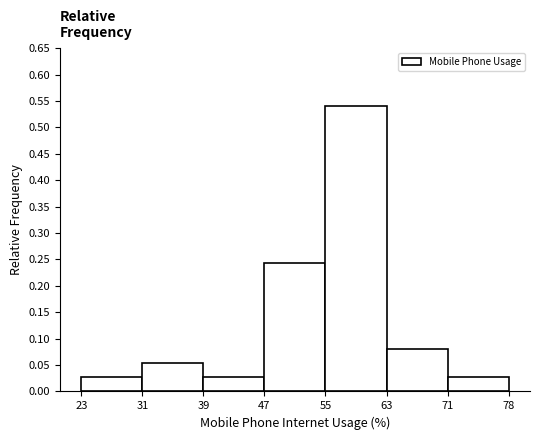

Reading left to right, list every bar in this chart as the range it spans on the x-axis followed by its height. The values are not printed on the chart, so give them approximately, as read against the axis.

23 to 31: 0.025
31 to 39: 0.055
39 to 47: 0.025
47 to 55: 0.245
55 to 63: 0.540
63 to 71: 0.080
71 to 78: 0.025